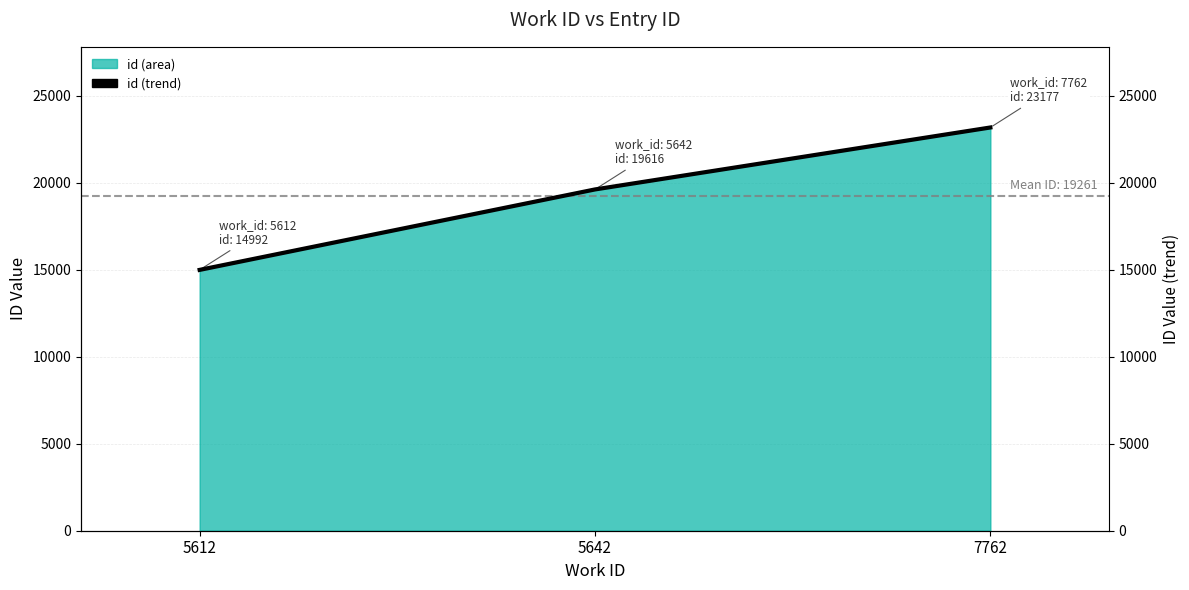

What is the average value?

19262